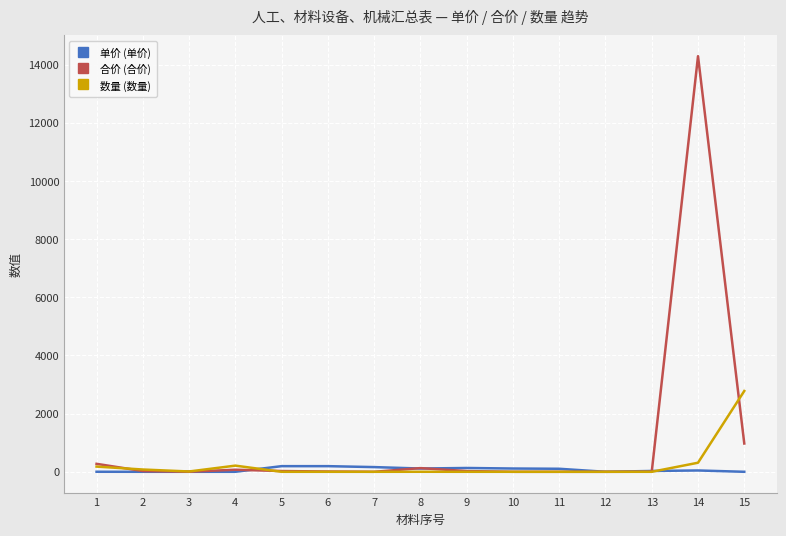

What is the maximum value shown in the chart?

14292.0